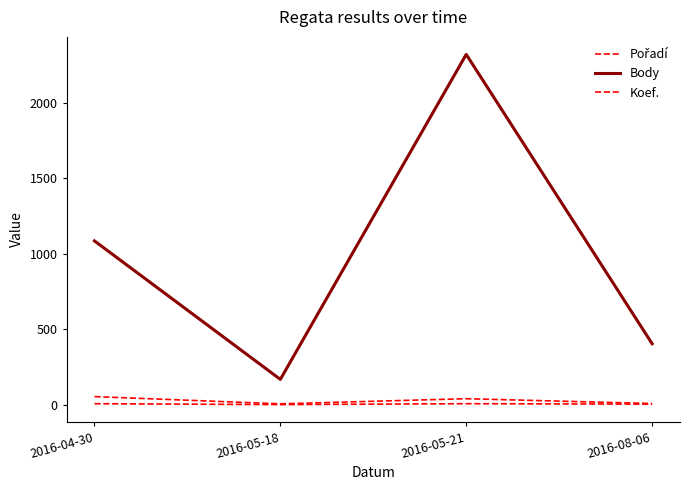

Does the chart have visible grid lines?

No